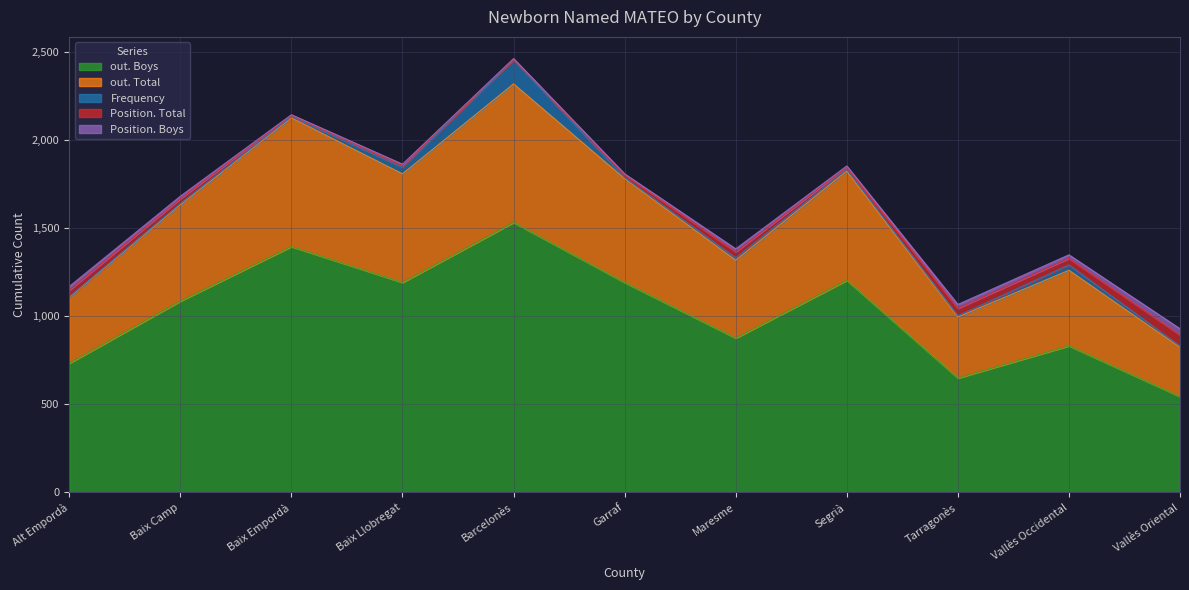

What is the difference between the highest and lowest values at Tarragonès?

643